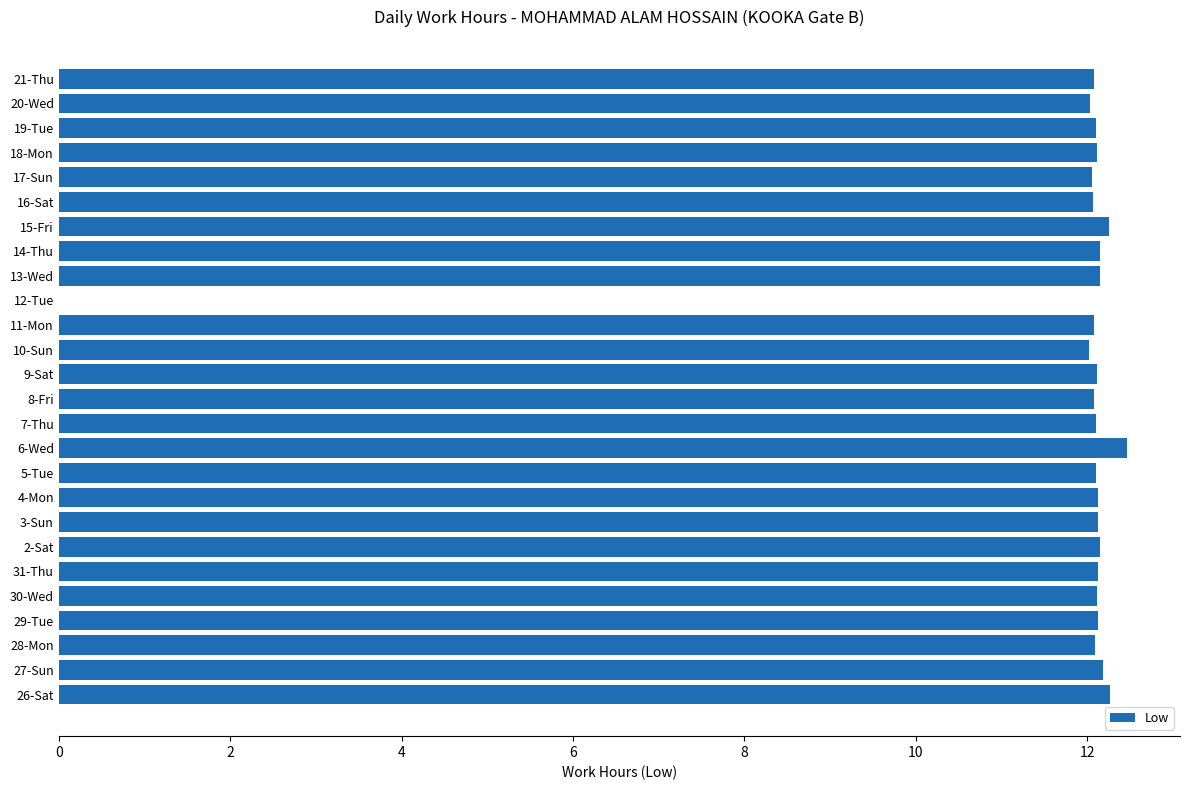

Is it true that the value at 20-Wed is 12.0?

True